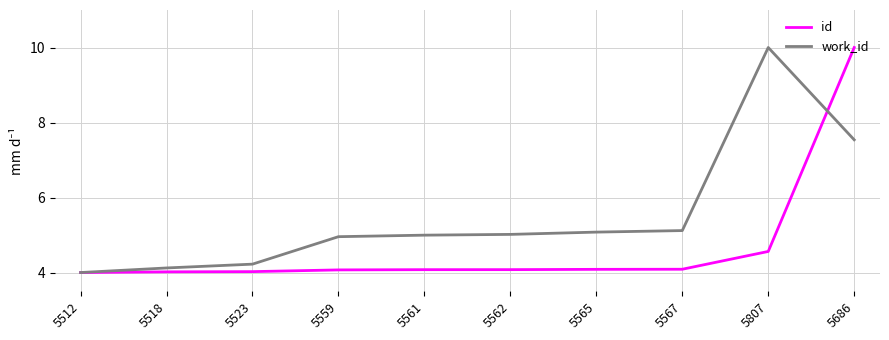

True or false: work_id and id cross at least once.

True